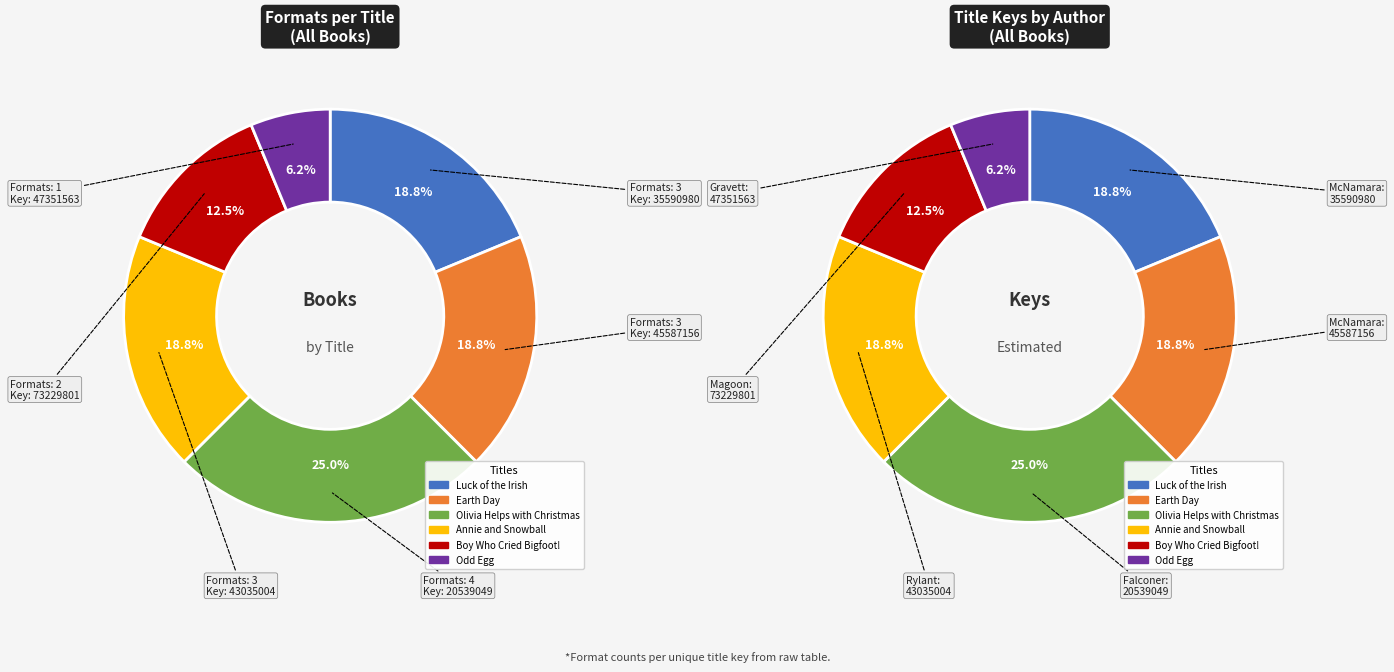

To the nearest percent, what is the combined percentage of Luck of the Irish and Boy Who Cried Bigfoot!?

31%